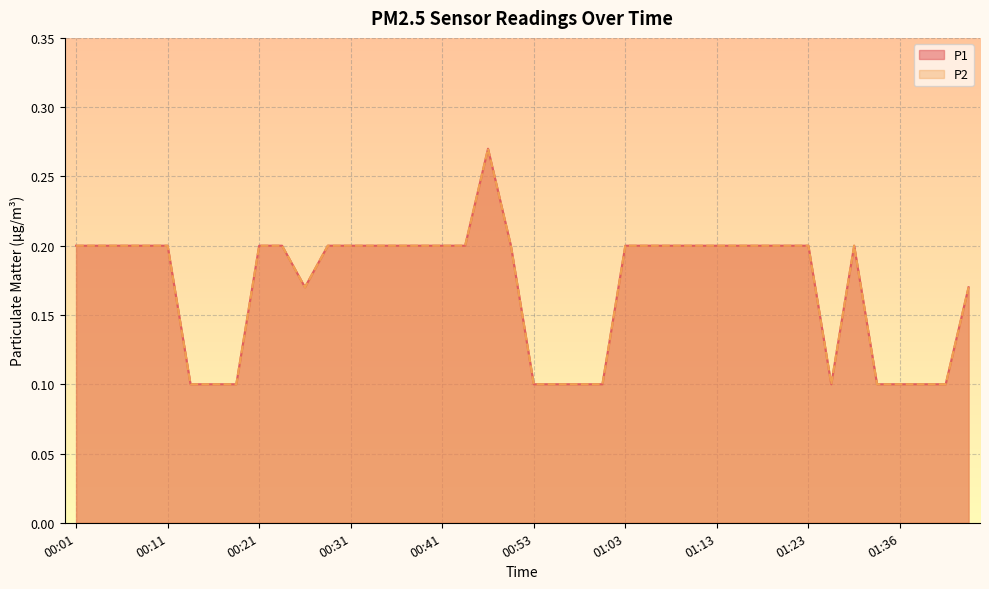

At 00:38, list the series in order from smallest to largest.

P1, P2